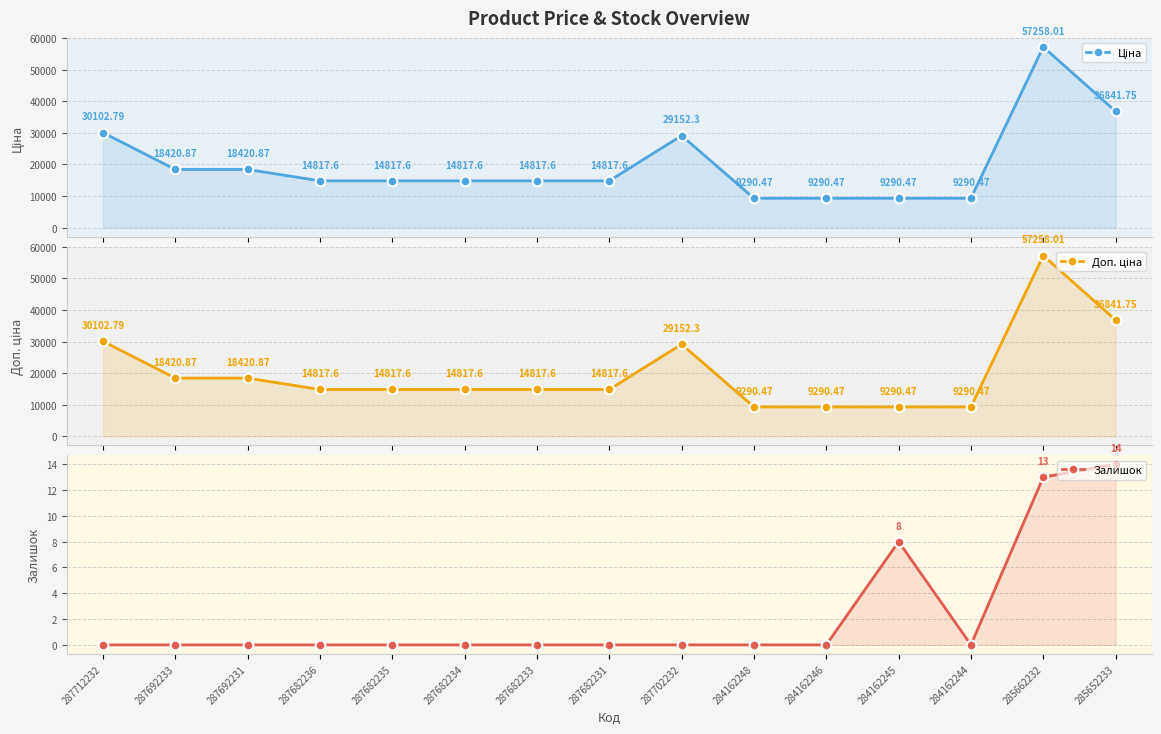

What is the total value across all series at 287682236?

29635.2